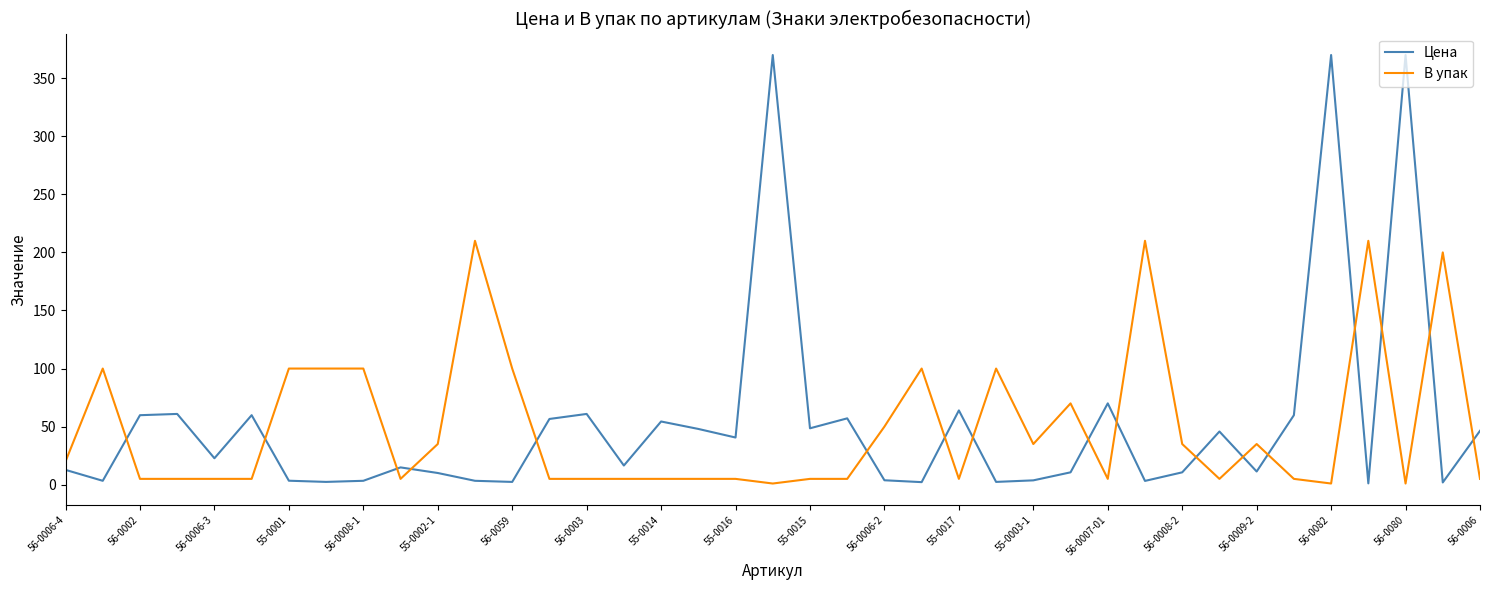

What is the minimum value shown in the chart?

1.0